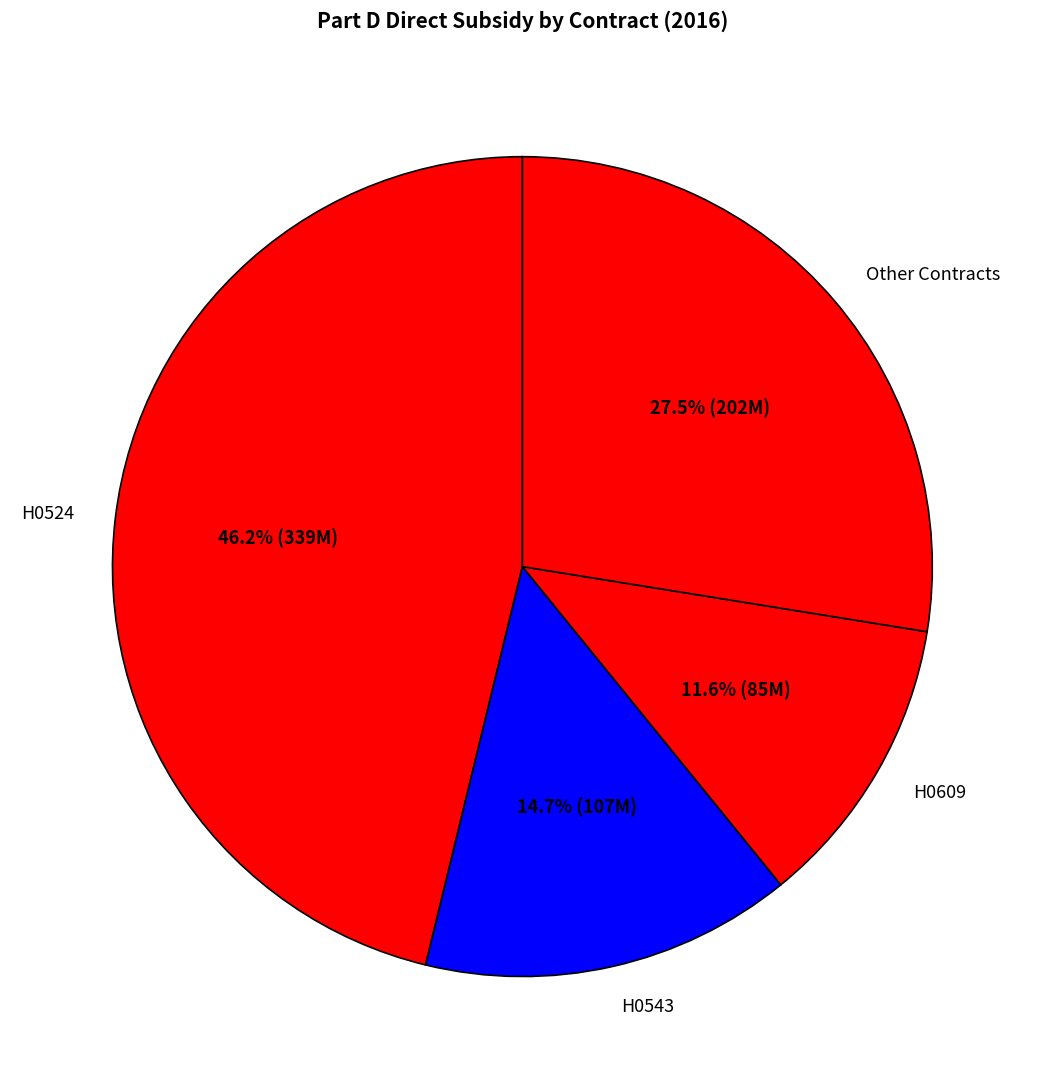

Which slice is the smallest?

H0609